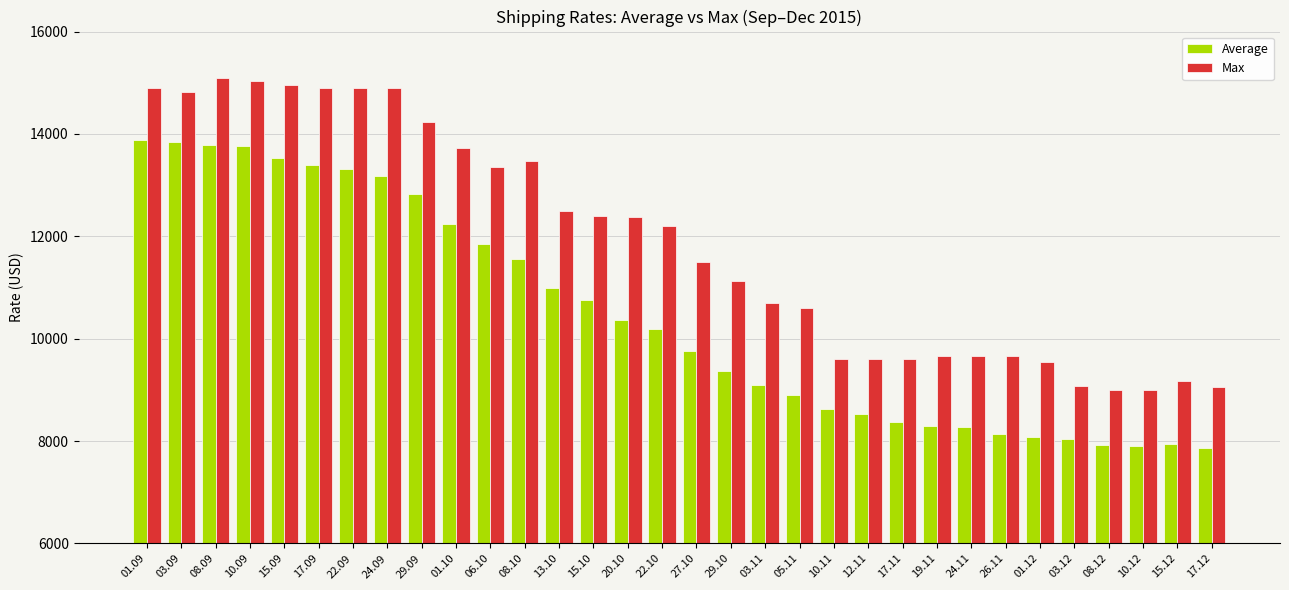

What is the highest value of the Max series?

15100